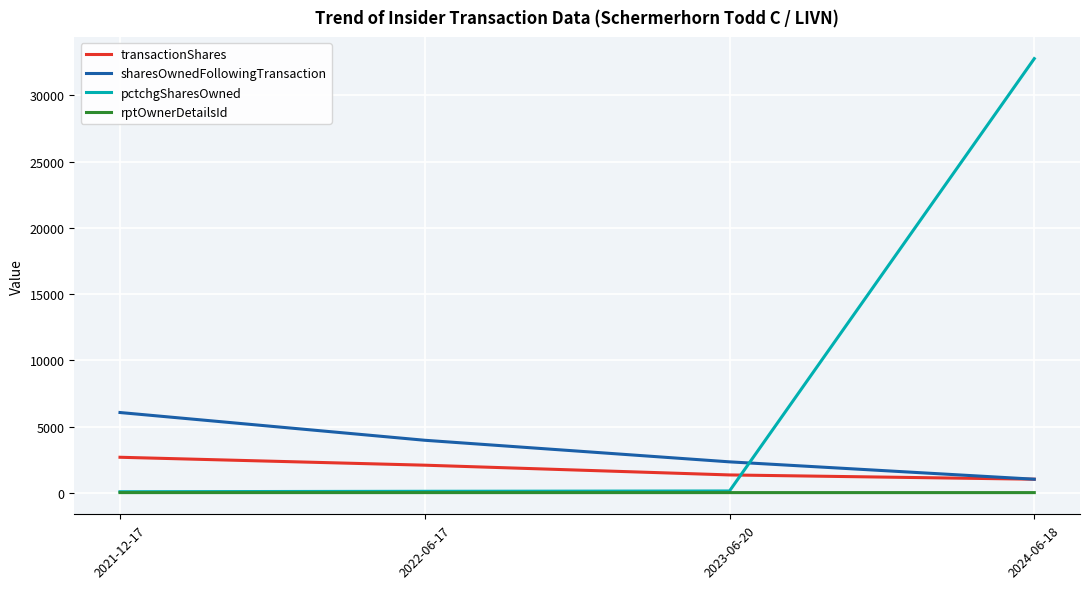

At which label does pctchgSharesOwned reach its peak?

2024-06-18